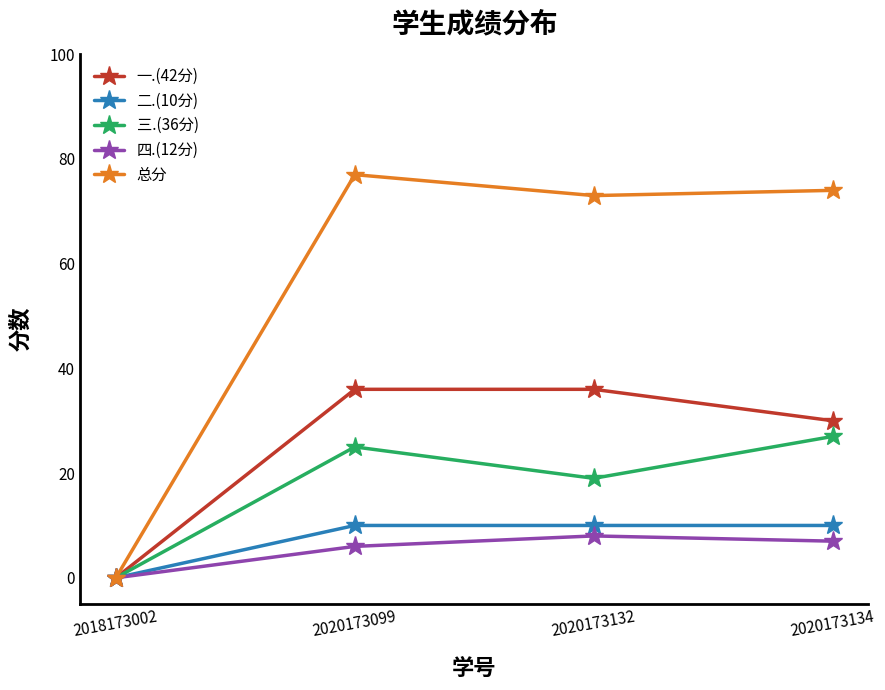

What are all the series names shown in the legend?

一.(42分), 二.(10分), 三.(36分), 四.(12分), 总分